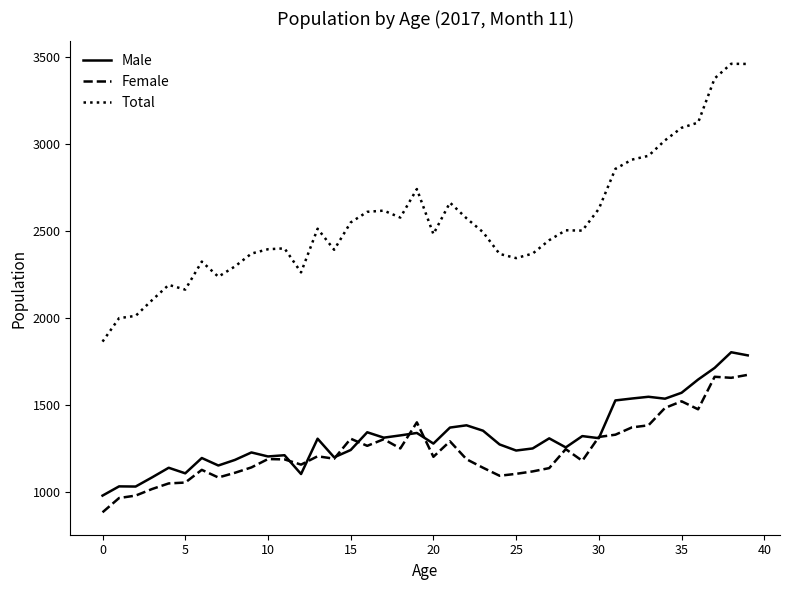

List the series in order of their peak value, highest first.

Total, Male, Female